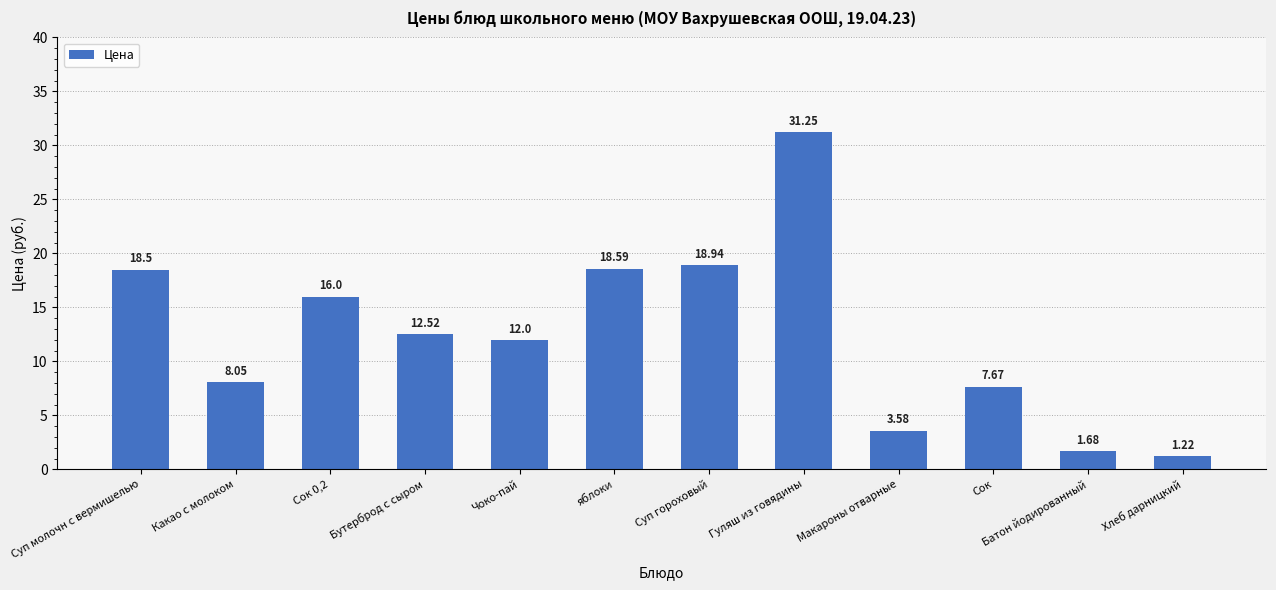

Rank the categories by value from lowest to highest.

Хлеб дарницкий, Батон йодированный, Макароны отварные, Сок, Какао с молоком, Чоко-пай, Бутерброд с сыром, Сок 0,2, Суп молочн с вермишелью, яблоки, Суп гороховый, Гуляш из говядины